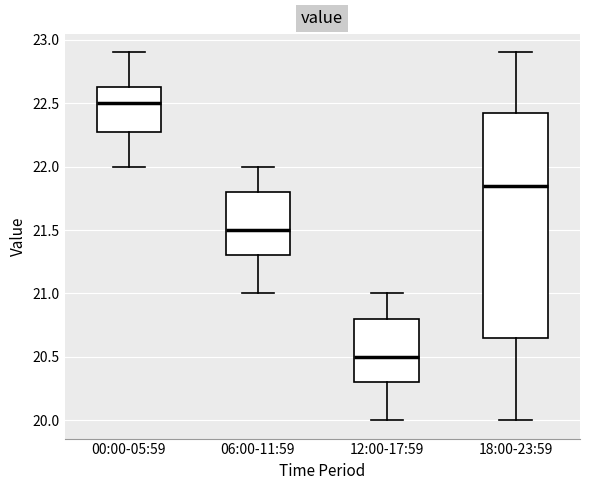

Reading left to right, transcribe this box plot: for each box, give where its median line is, the range the box spans, and where its two whiskers end, as read against the y-axis. The values are not printed on the chart, so give them approximately, as read against the axis.

00:00-05:59: median 22.50, box 22.30 to 22.65, whiskers 22.00 to 22.90
06:00-11:59: median 21.50, box 21.30 to 21.80, whiskers 21.00 to 22.00
12:00-17:59: median 20.50, box 20.30 to 20.80, whiskers 20.00 to 21.00
18:00-23:59: median 21.85, box 20.65 to 22.45, whiskers 20.00 to 22.90